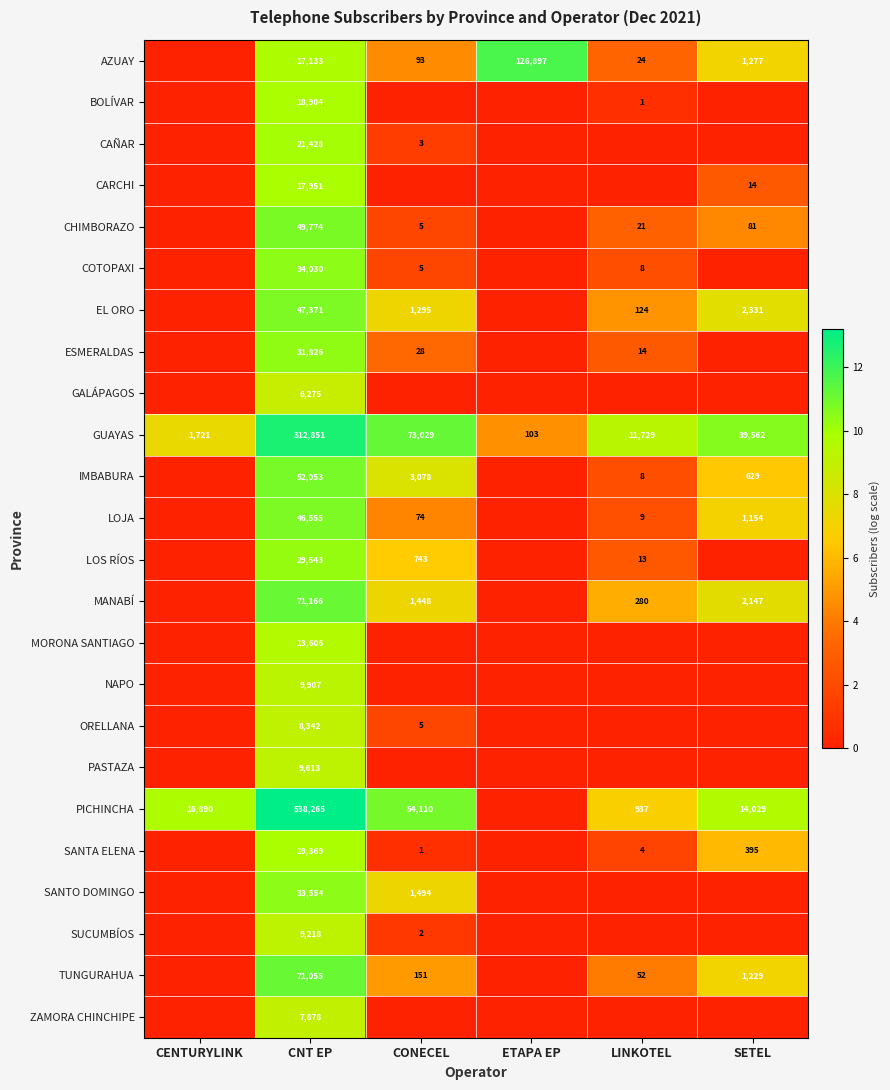

Rank the series at CNT EP from lowest to highest value.

GALÁPAGOS, ZAMORA CHINCHIPE, ORELLANA, SUCUMBÍOS, PASTAZA, NAPO, MORONA SANTIAGO, AZUAY, CARCHI, BOLÍVAR, SANTA ELENA, CAÑAR, LOS RÍOS, ESMERALDAS, SANTO DOMINGO, COTOPAXI, LOJA, EL ORO, CHIMBORAZO, IMBABURA, TUNGURAHUA, MANABÍ, GUAYAS, PICHINCHA